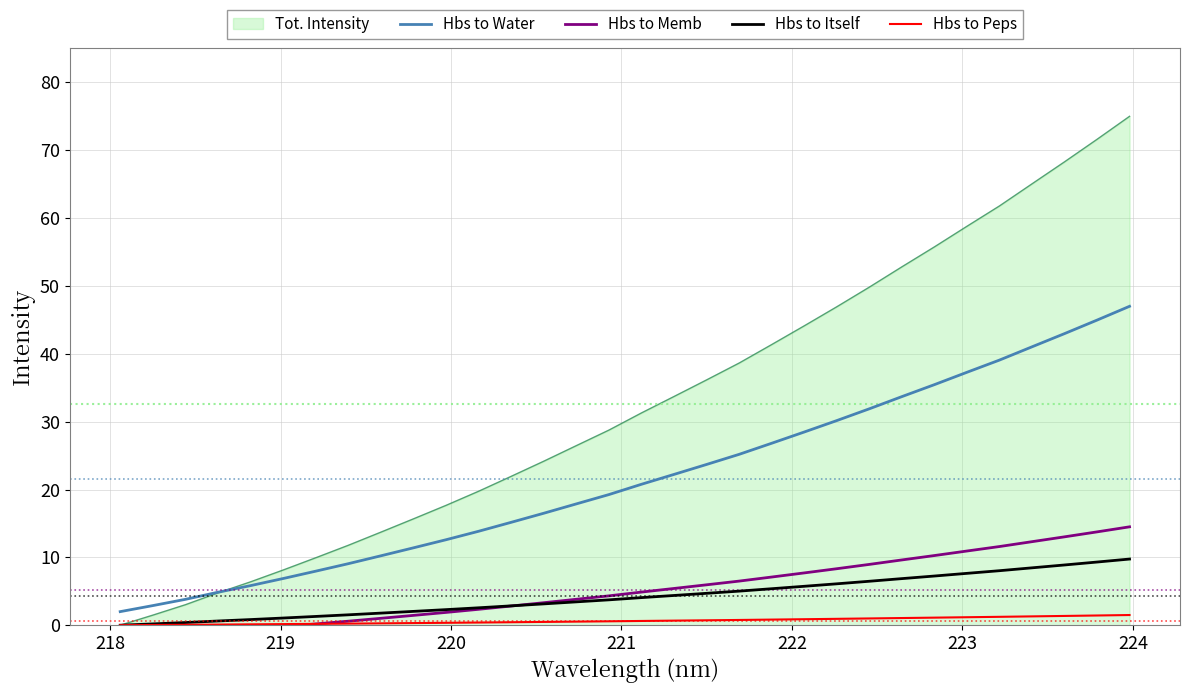

What is the lowest value of the Hbs to Water series?

2.0